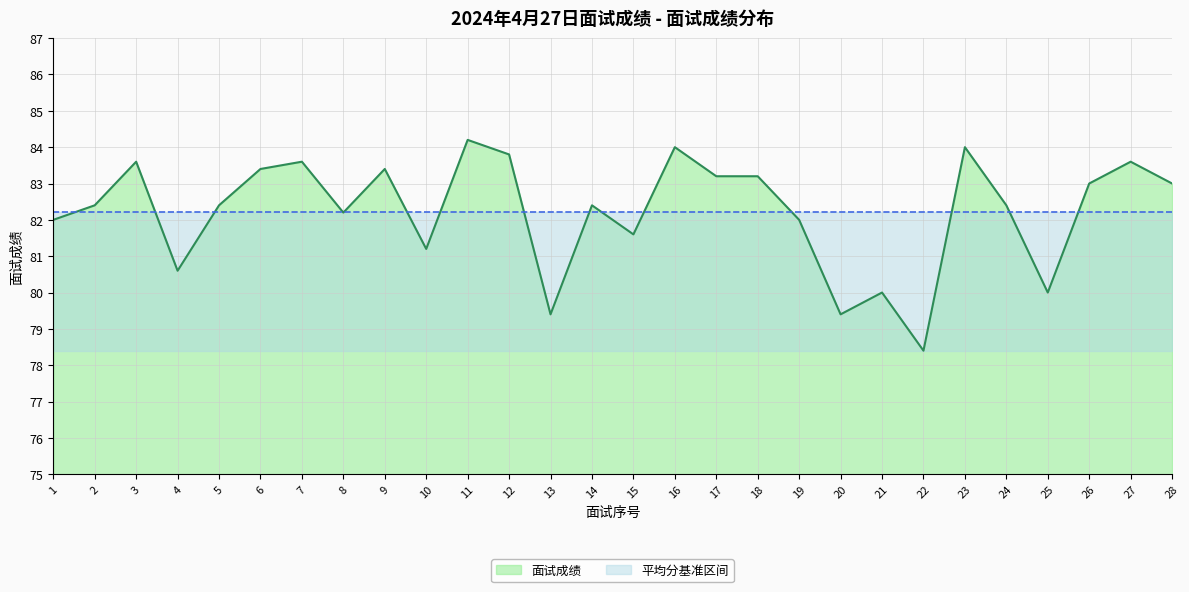

What is the average value?

82.2